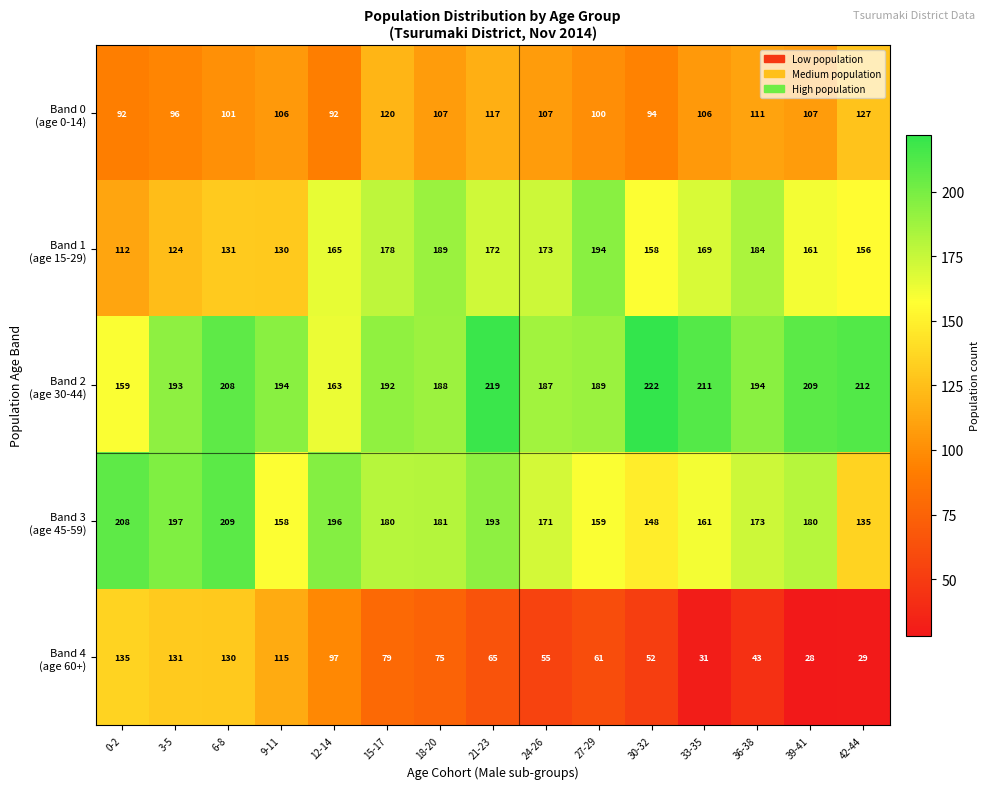

What is the smallest value displayed?

28